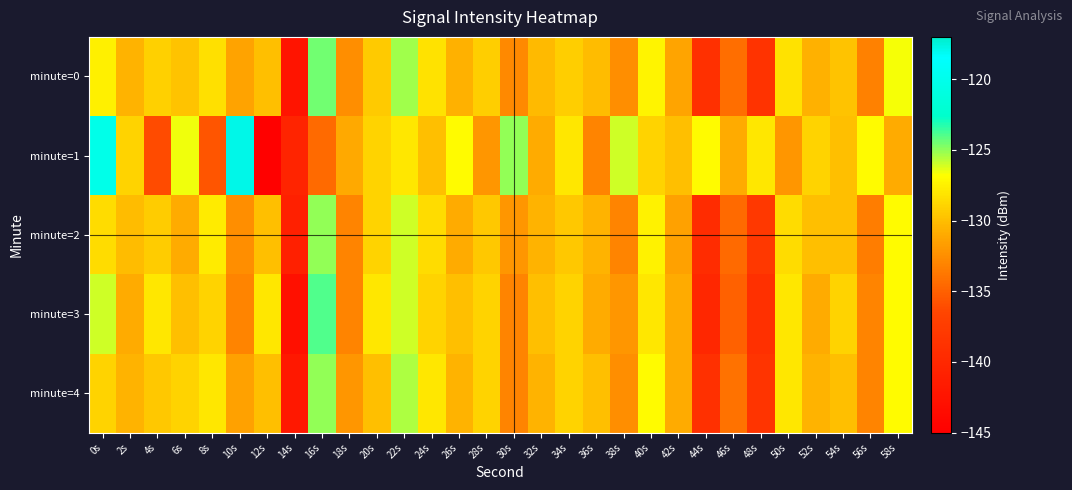

At 38s, list the series in order from smallest to largest.

minute=2, minute=0, minute=4, minute=3, minute=1